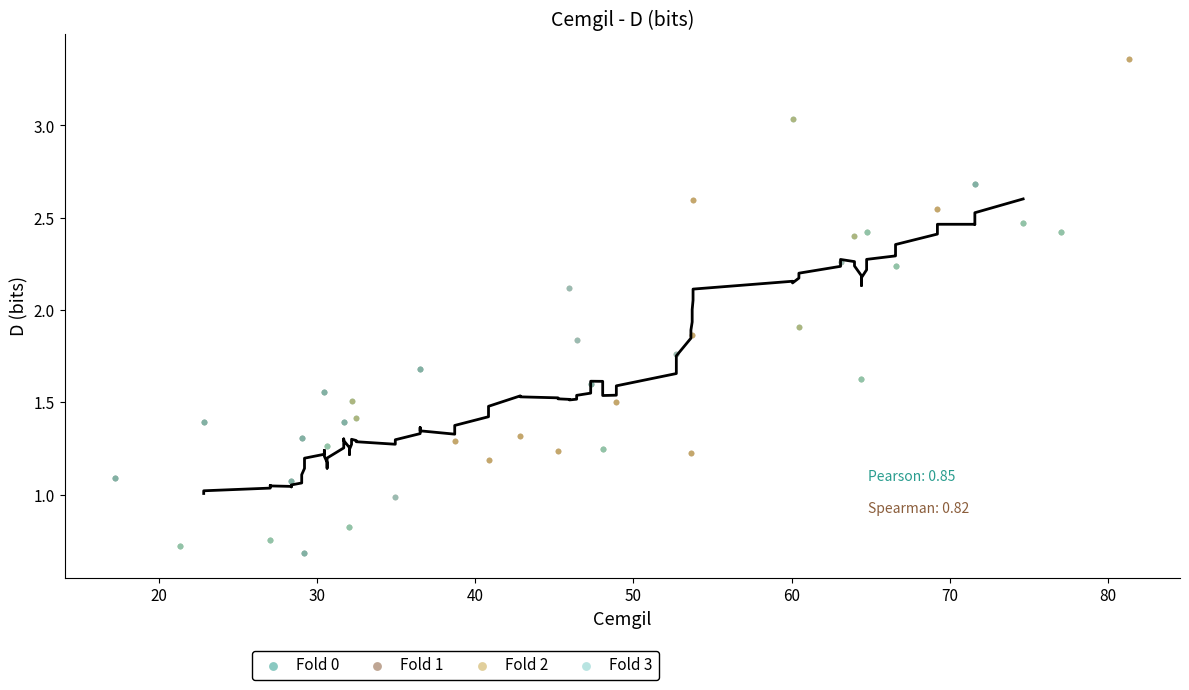

What are all the series names shown in the legend?

Fold 0, Fold 1, Fold 2, Fold 3